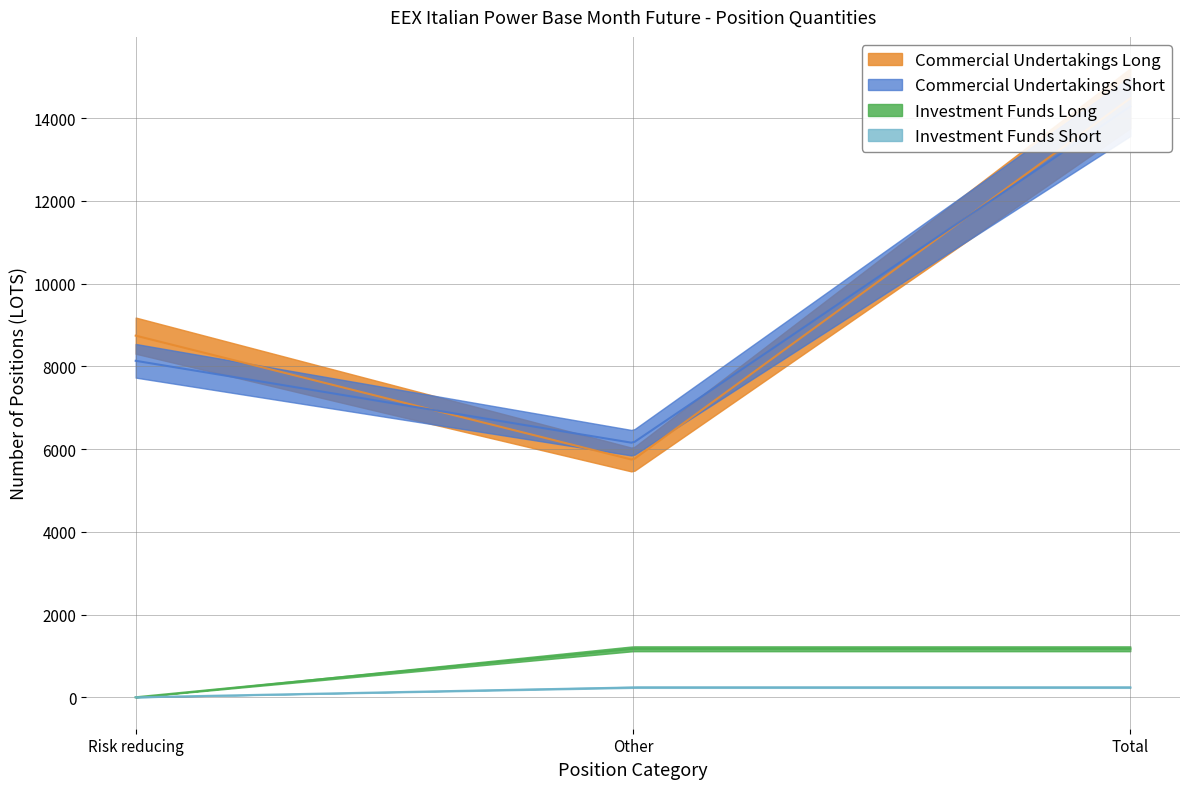

What is the spread (max minus min) of values at Other?

5908.0